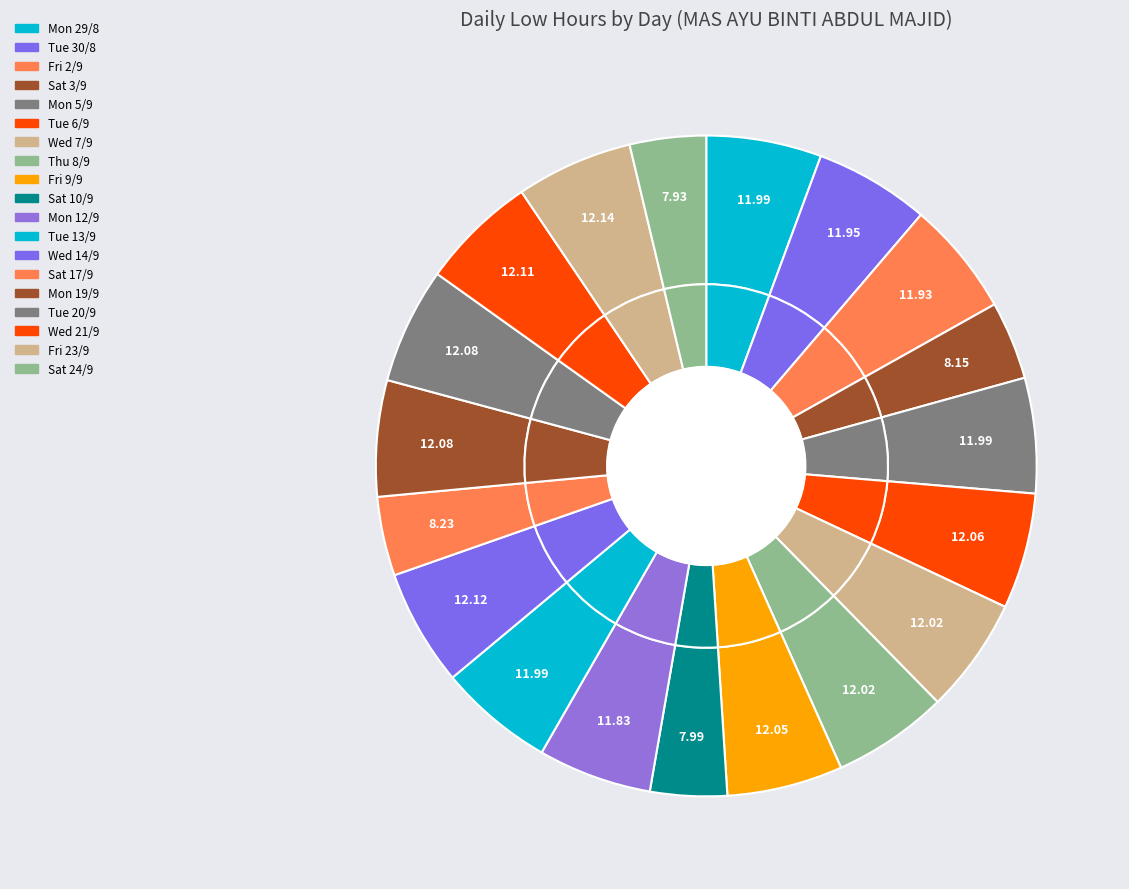

The Sat 3/9 slice represents 4% of the pie. True or false?

True